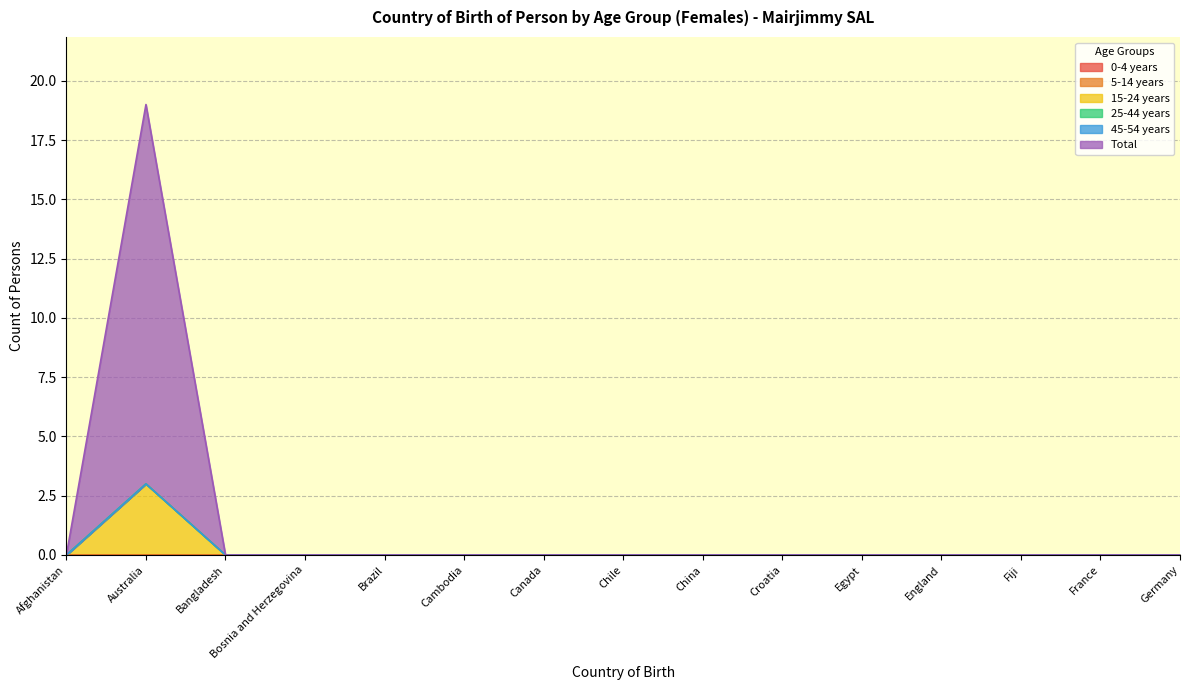

At which category is the sum across all series the highest?

Australia